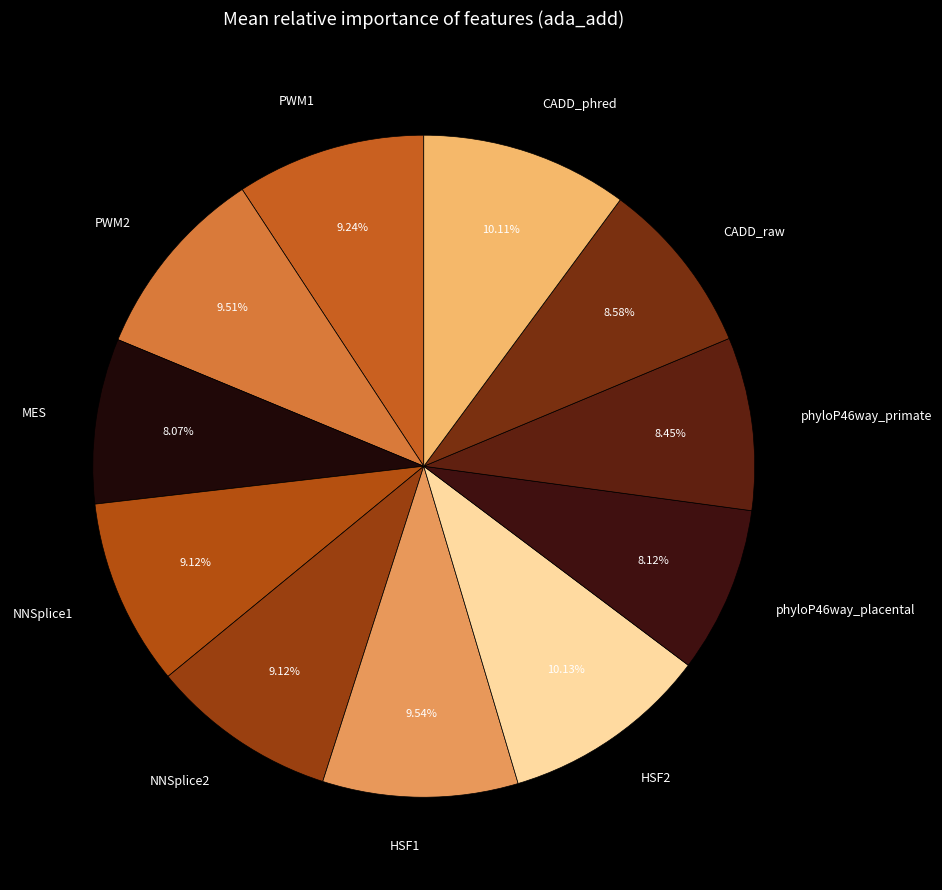

How much of the chart is everything except CADD_raw?

91.4%